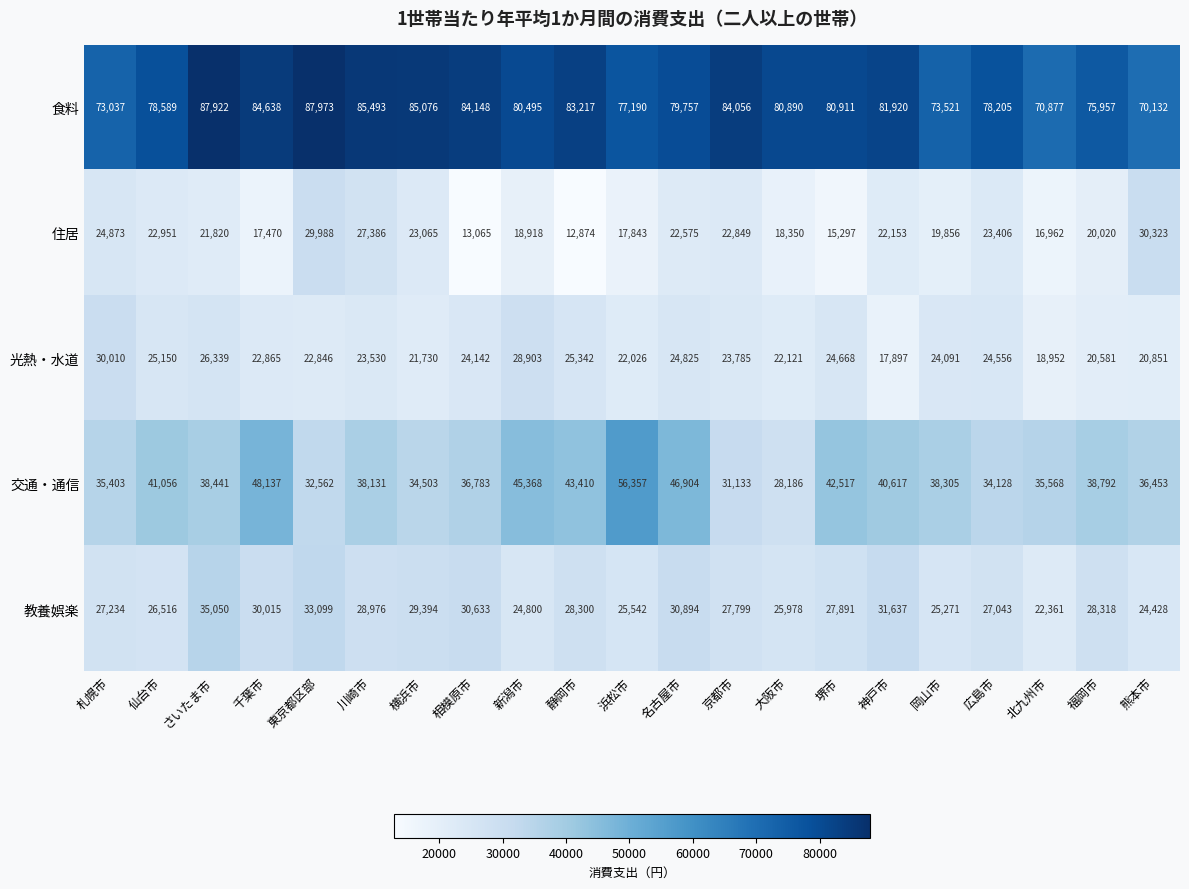

What is the sum of the 教養娯楽 values at 札幌市 and 岡山市?

52505